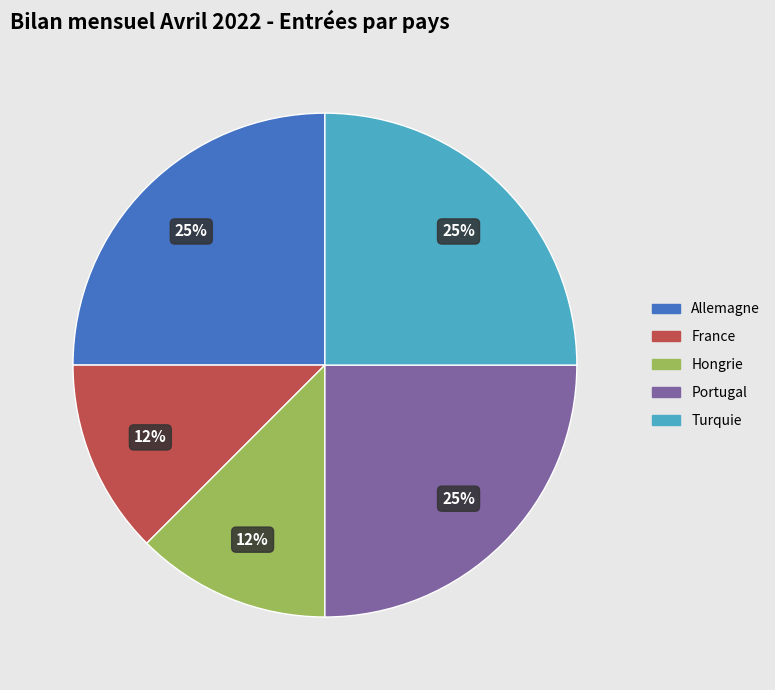

Is there a majority slice in this chart?

No